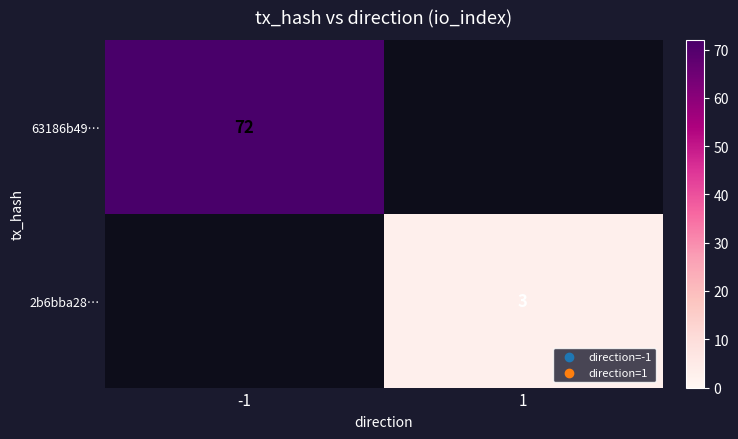

Is the value of 2b6bba28… at 1 greater than the value of 63186b49… at -1?

No